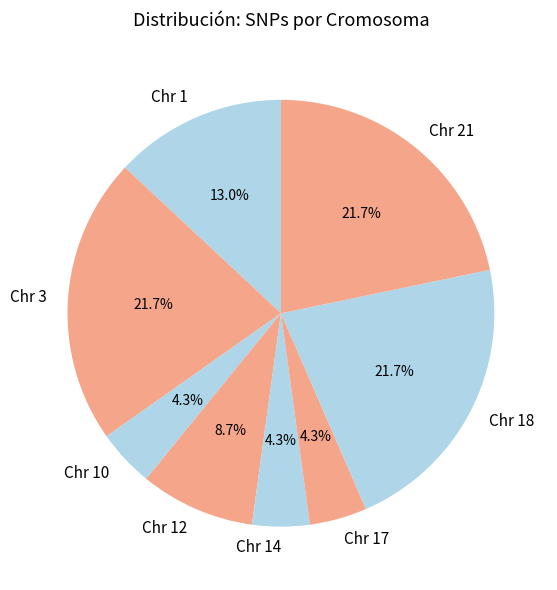

How many segments does this pie chart have?

8